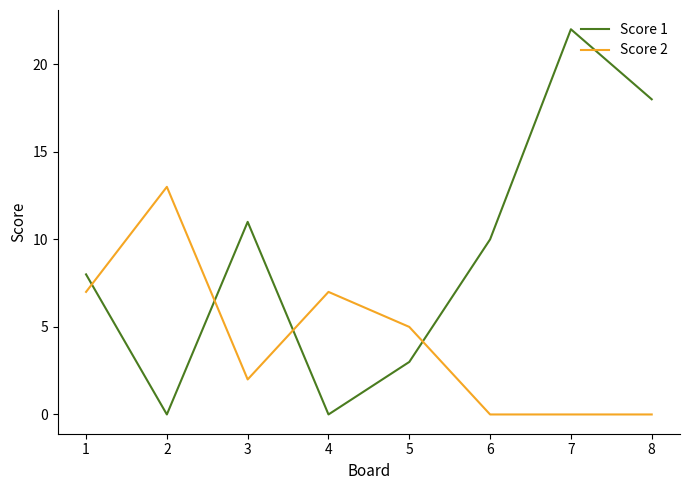

List the series in order of their overall mean, lowest first.

Score 2, Score 1